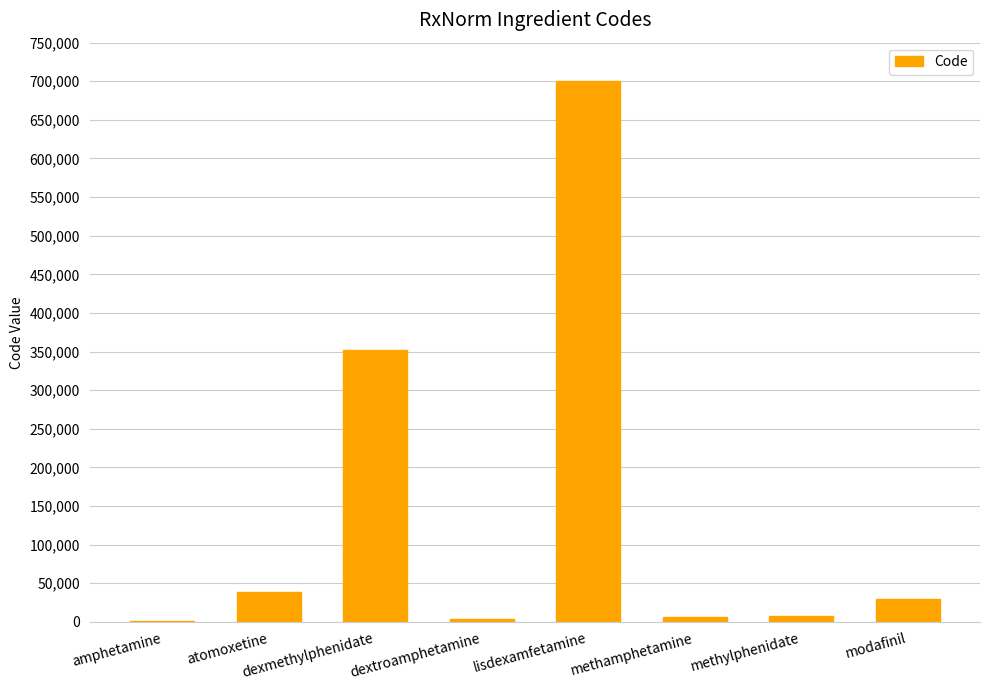

Which has a higher value, dextroamphetamine or atomoxetine?

atomoxetine